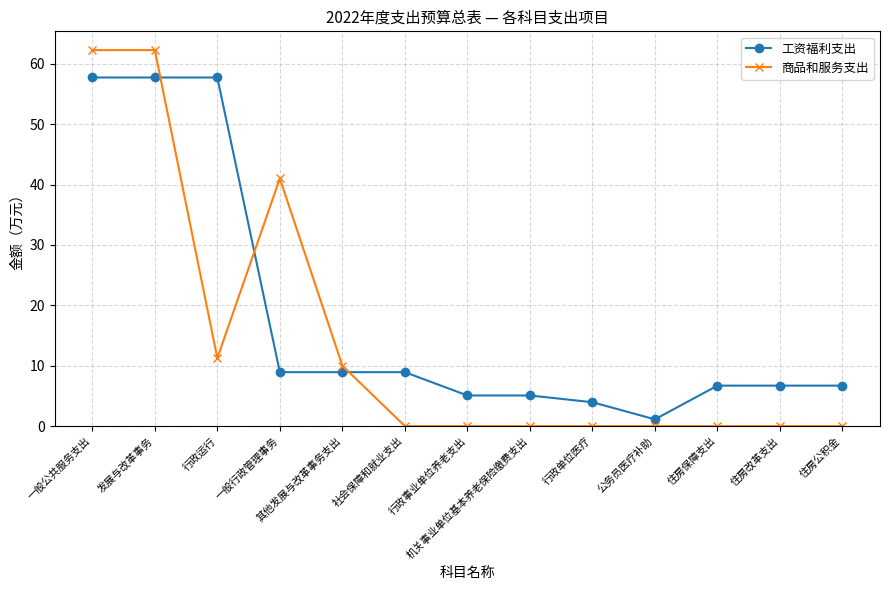

After their last crossing, which series has the higher values: 工资福利支出 or 商品和服务支出?

工资福利支出